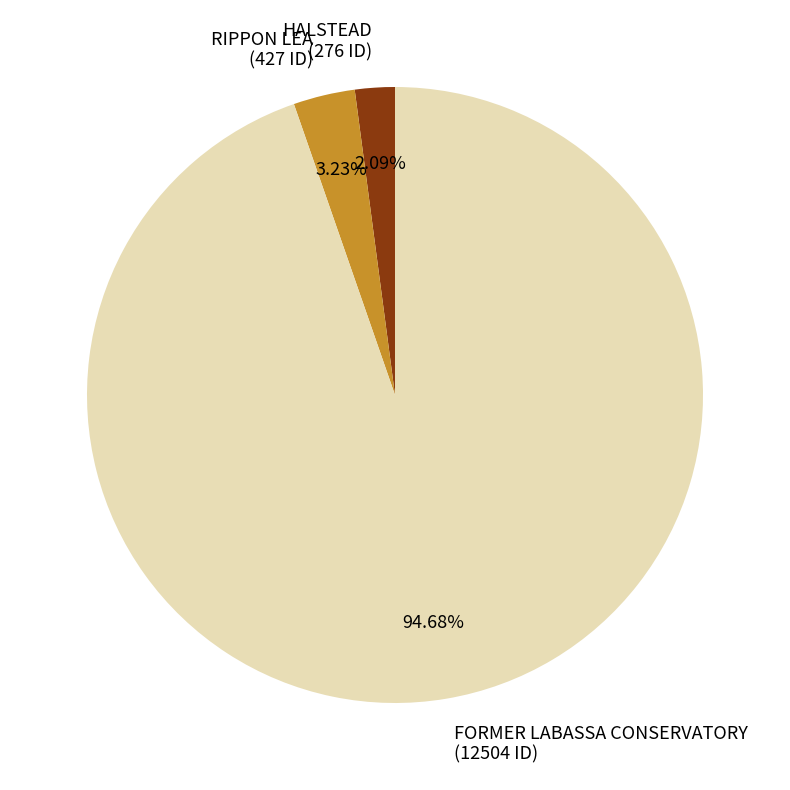

To the nearest percent, what is the difference between the largest and smallest slice percentages?

93%